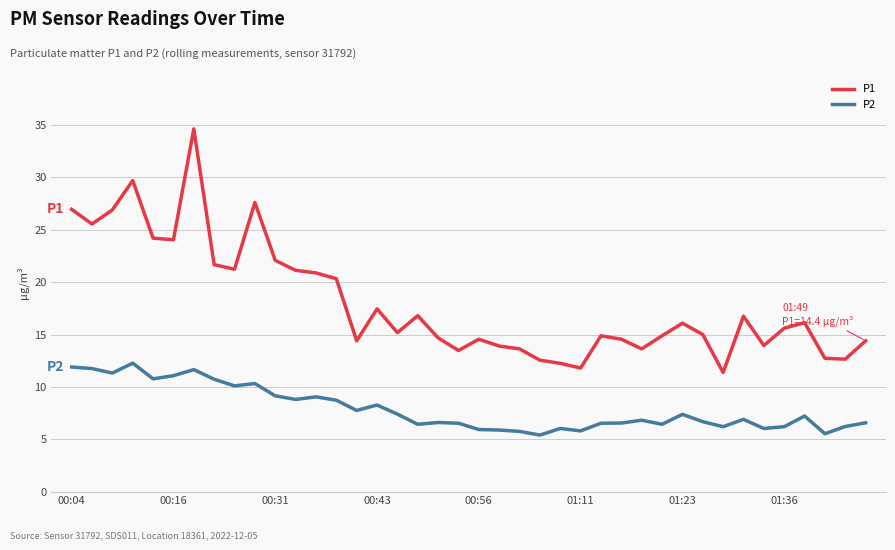

Count the number of categories in the chart.

40